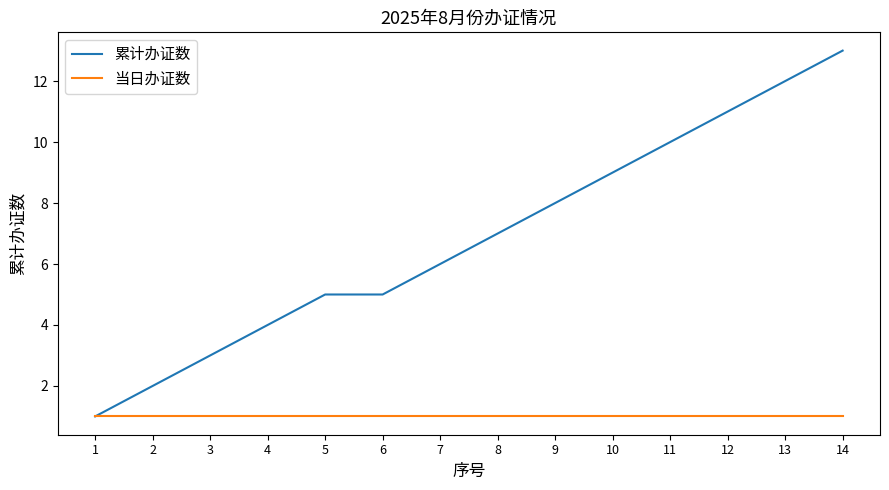

What is the minimum value shown in the chart?

1